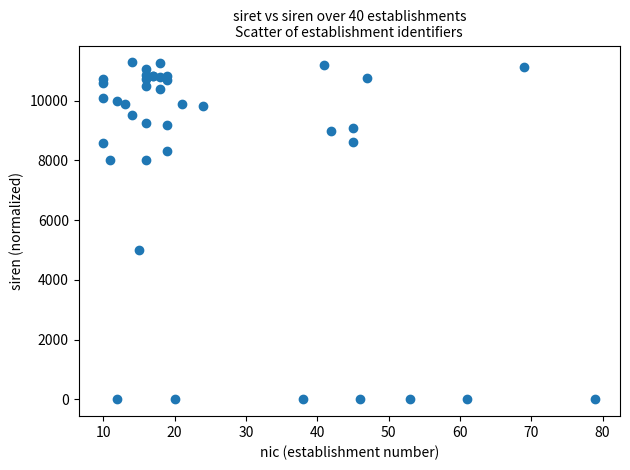

What Y value in the scatter plot is closest to 5639?

5000.3